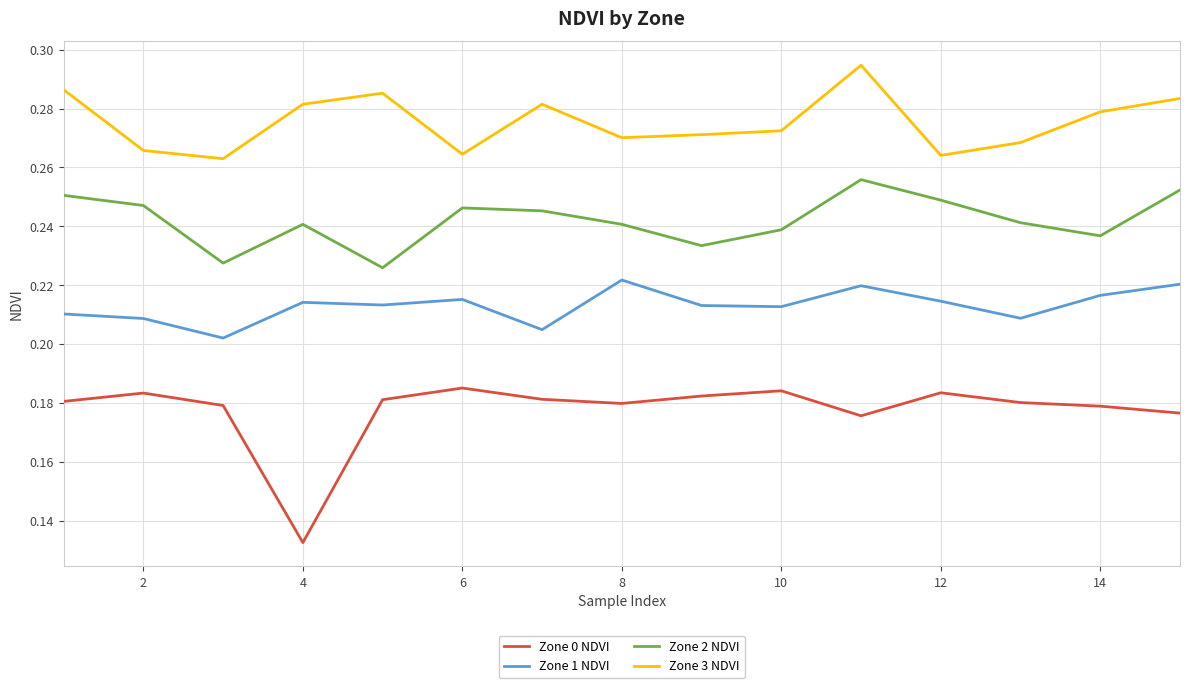

True or false: Zone 2 NDVI and Zone 3 NDVI cross at least once.

False